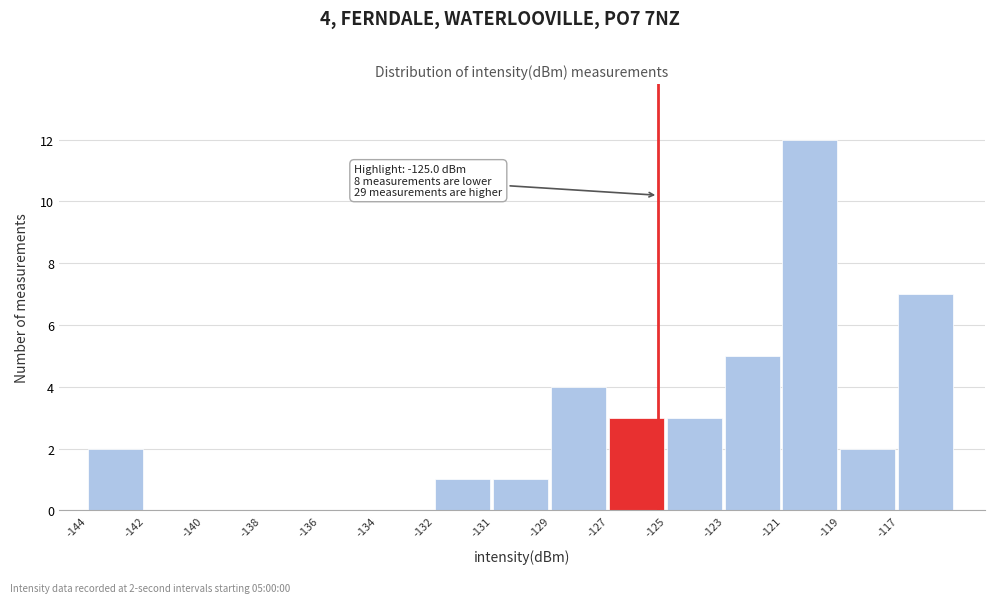

Reading right to left, extract all data points from this chart.

-117=7	-119=2	-121=12	-123=5	-125=3	-127=3	-129=4	-131=1	-132=1	-134=0	-136=0	-138=0	-140=0	-142=0	-144=2